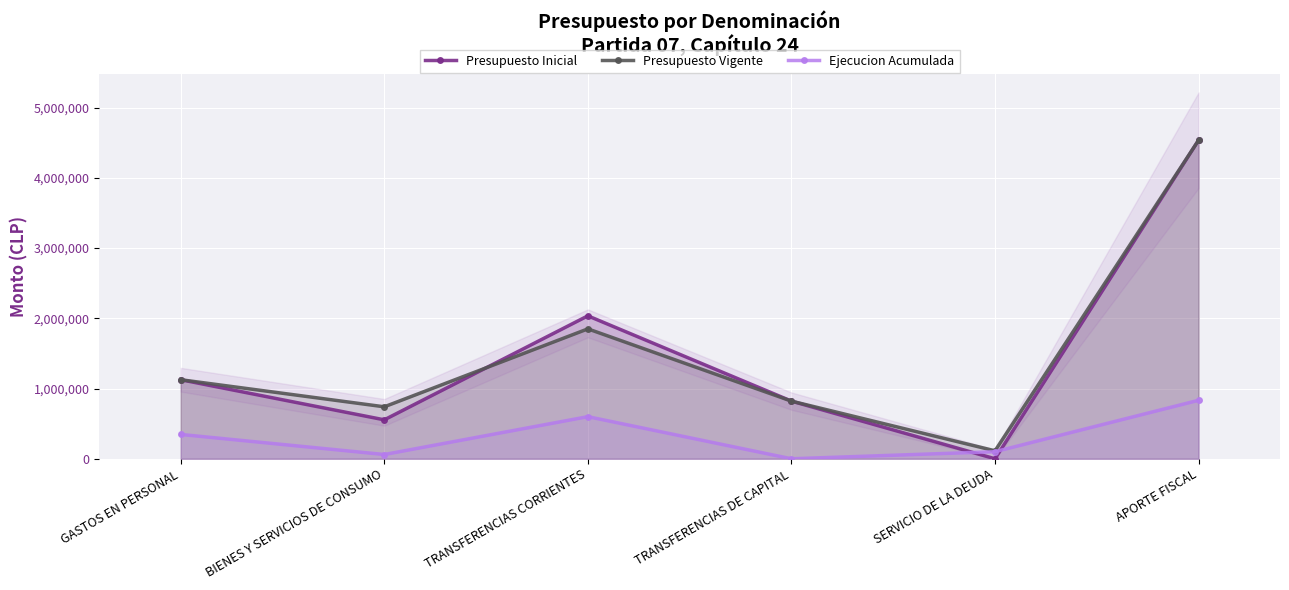

What is the difference between the Presupuesto Vigente values at TRANSFERENCIAS CORRIENTES and APORTE FISCAL?

2686131